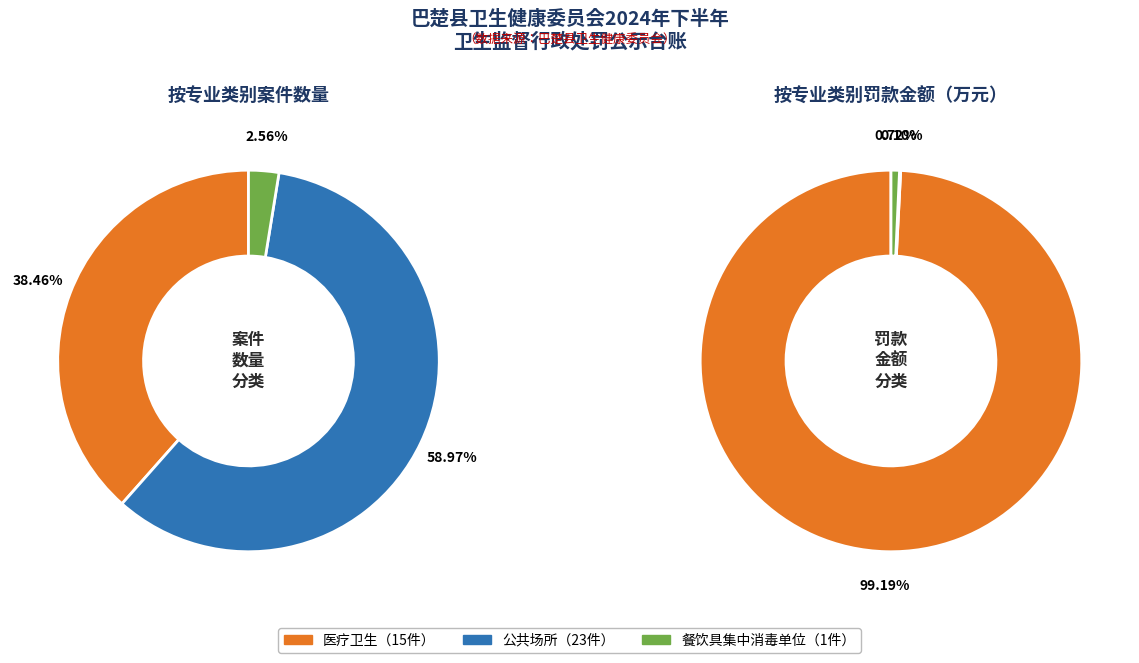

Which category has the smallest portion of the pie?

餐饮具集中消毒单位